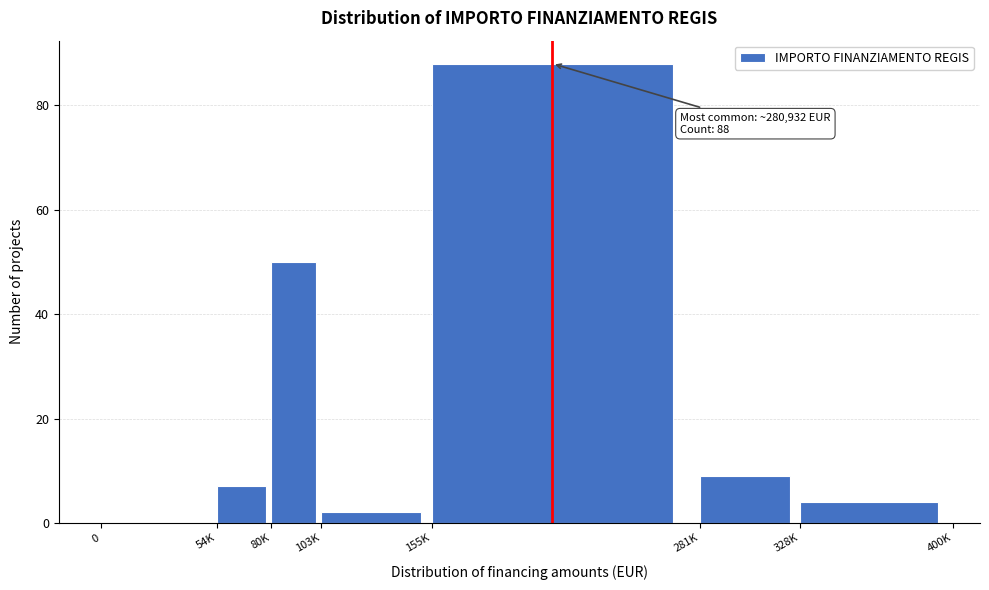

Reading right to left, transcribe all the data shown in this chart.

328K=4	281K=9	155K=88	103K=2	80K=50	54K=7	0=0